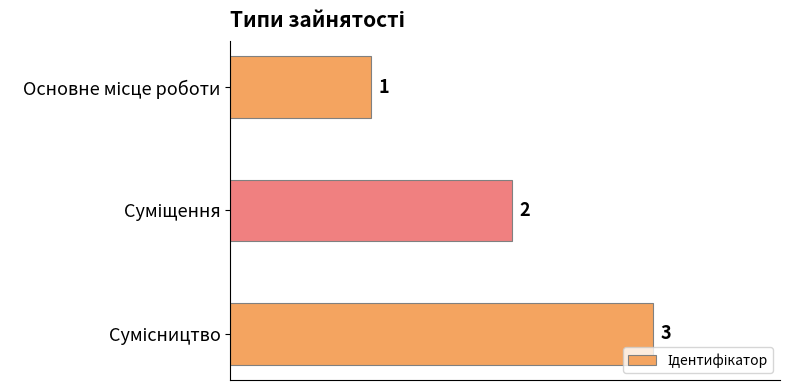

What is the value of the 3rd bar from the top?

3